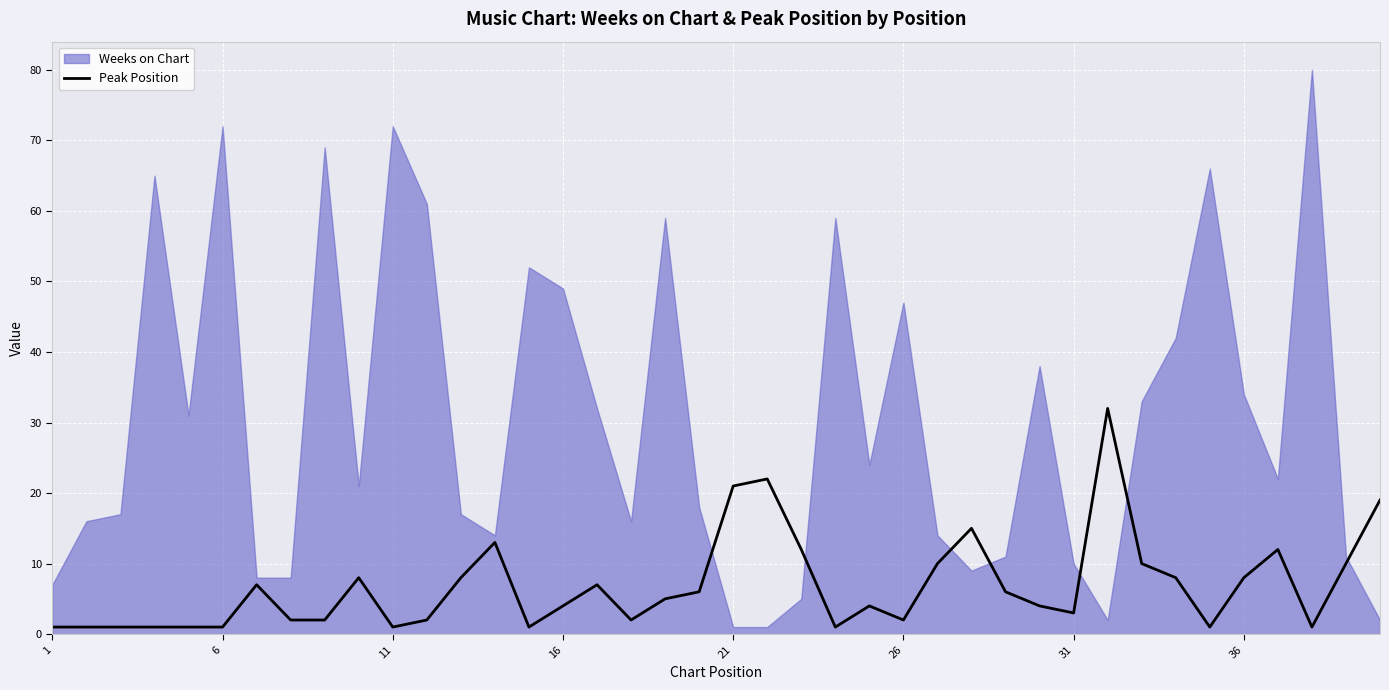

Is it true that the value at 6 is 0?

False